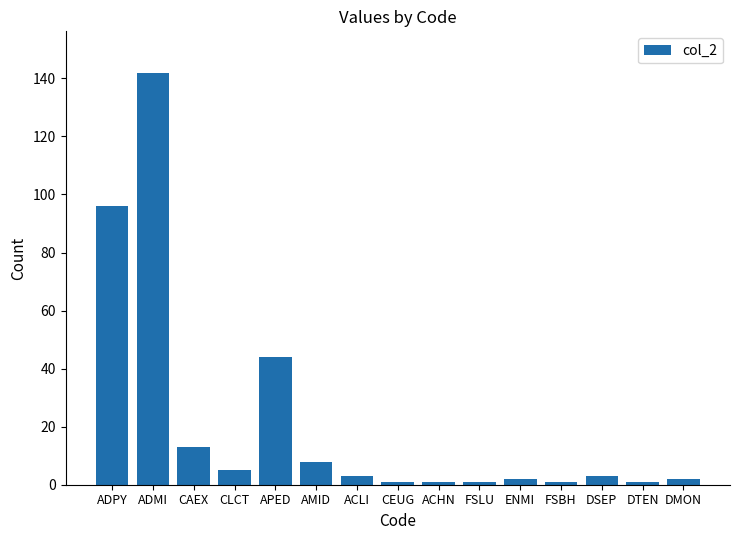

Which category has the highest value across all series?

ADMI